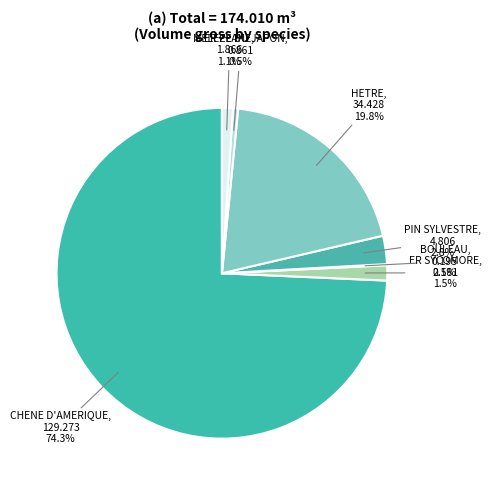

Is CHENE D'AMERIQUE the majority of the pie?

Yes